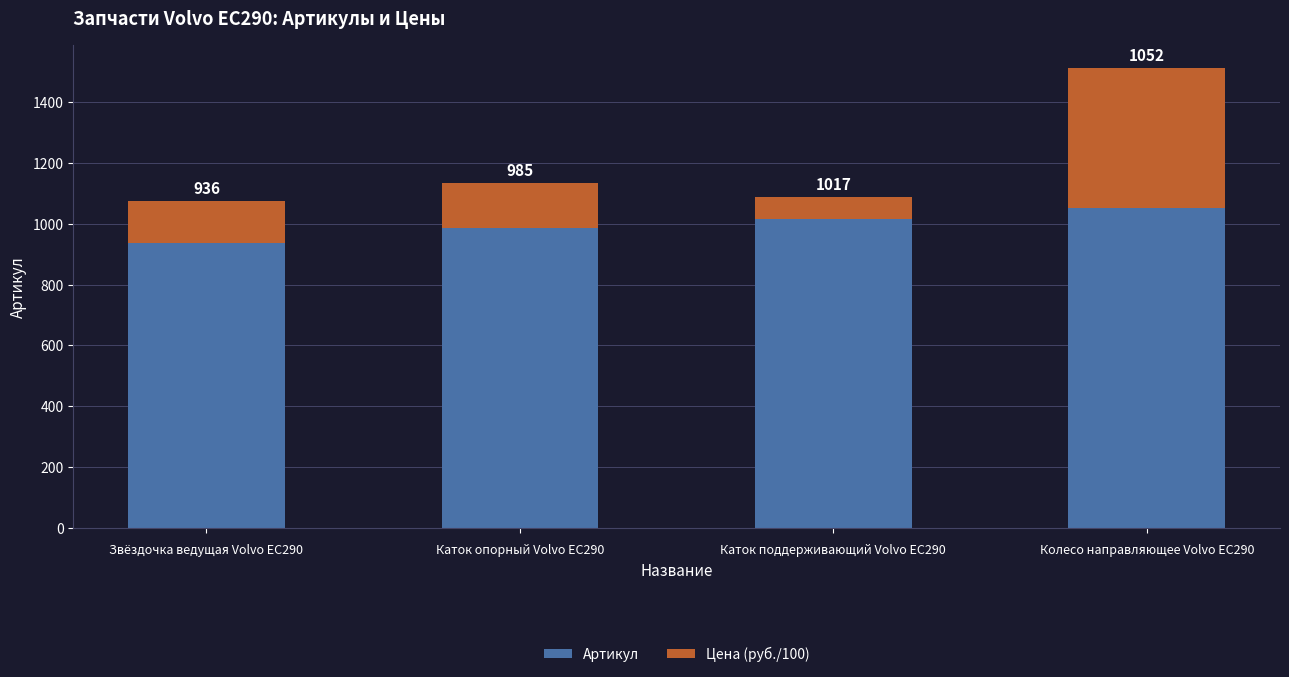

Is it true that Артикул equals 985.0 at Каток опорный Volvo EC290?

True